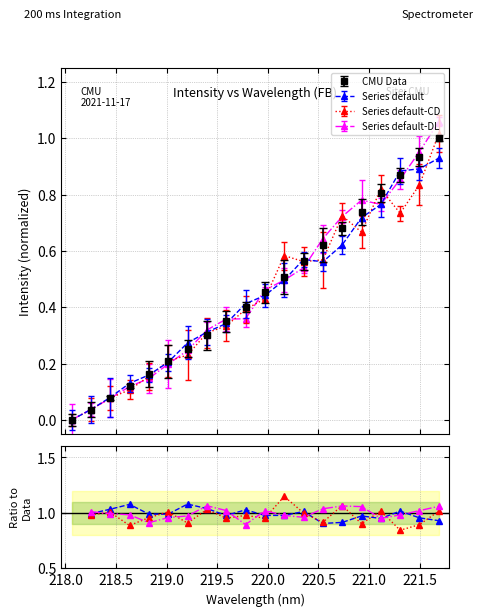

Rank the series by their average value, from lowest to highest.

Series default, Series default-CD, Series default-DL